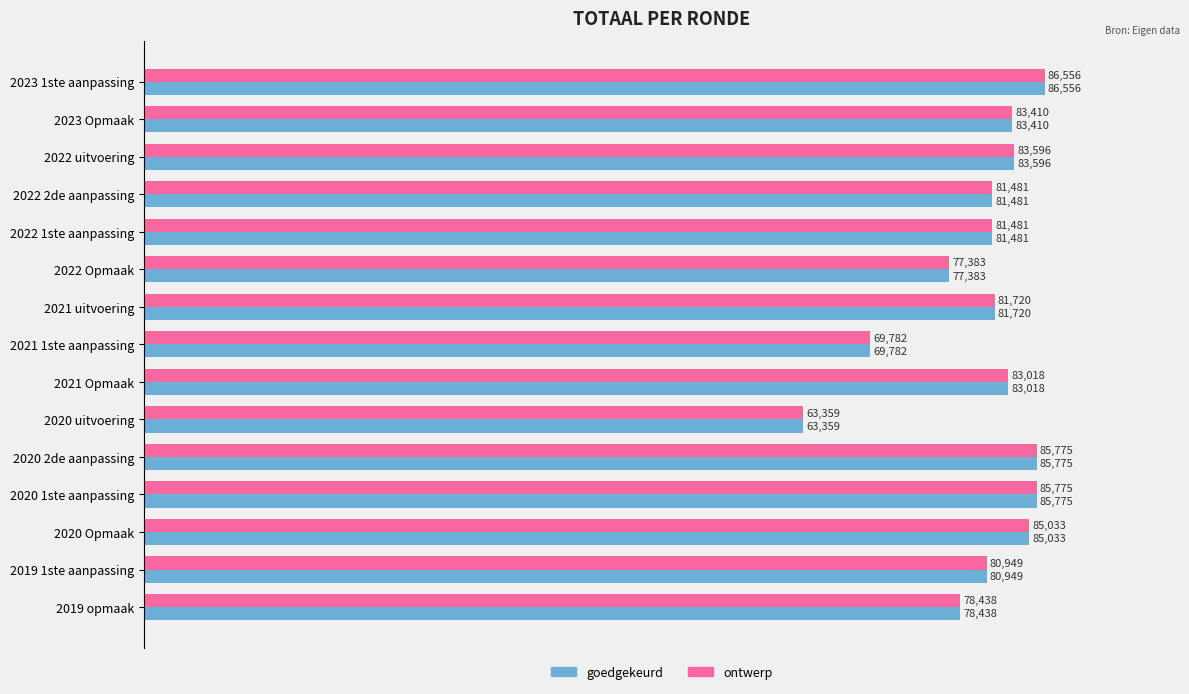

Which category has the lowest value across all series?

2020 uitvoering